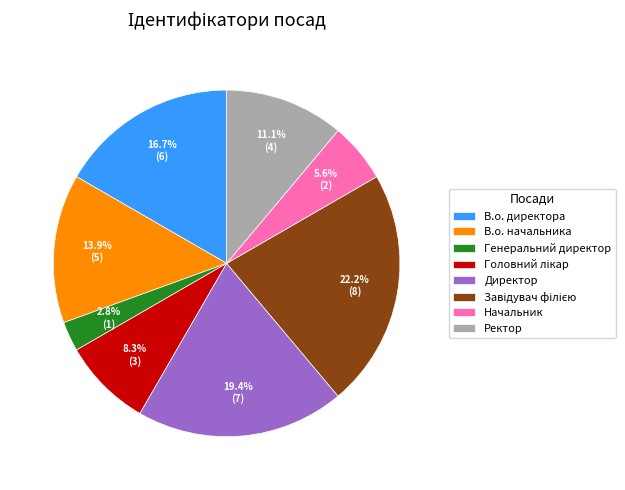

Does Начальник account for over 50% of the chart?

No